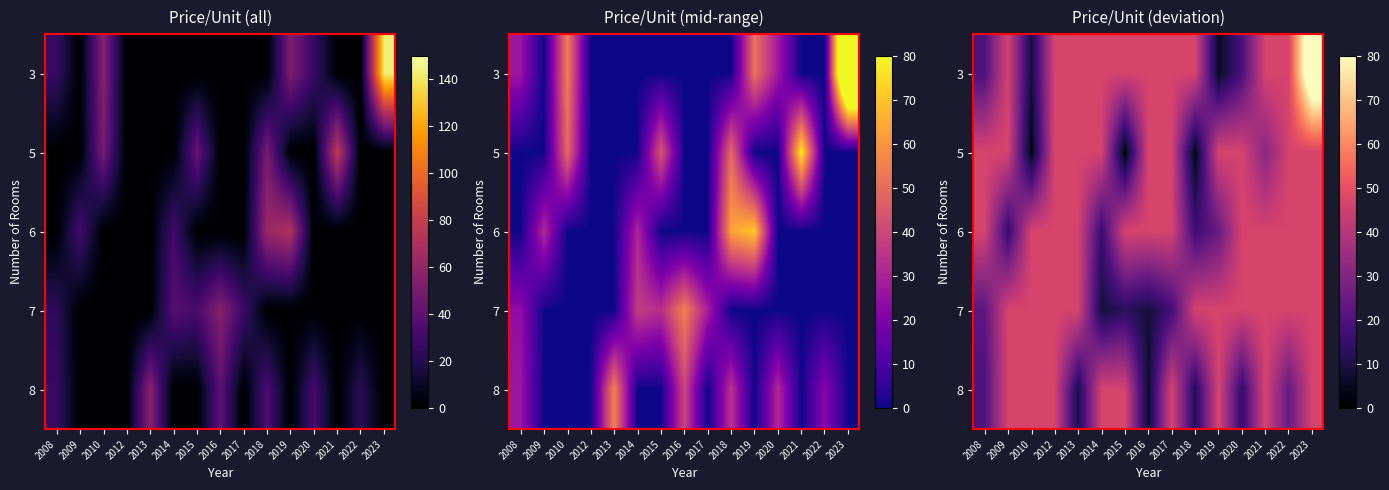

Which category has the lowest value across all series?

2015